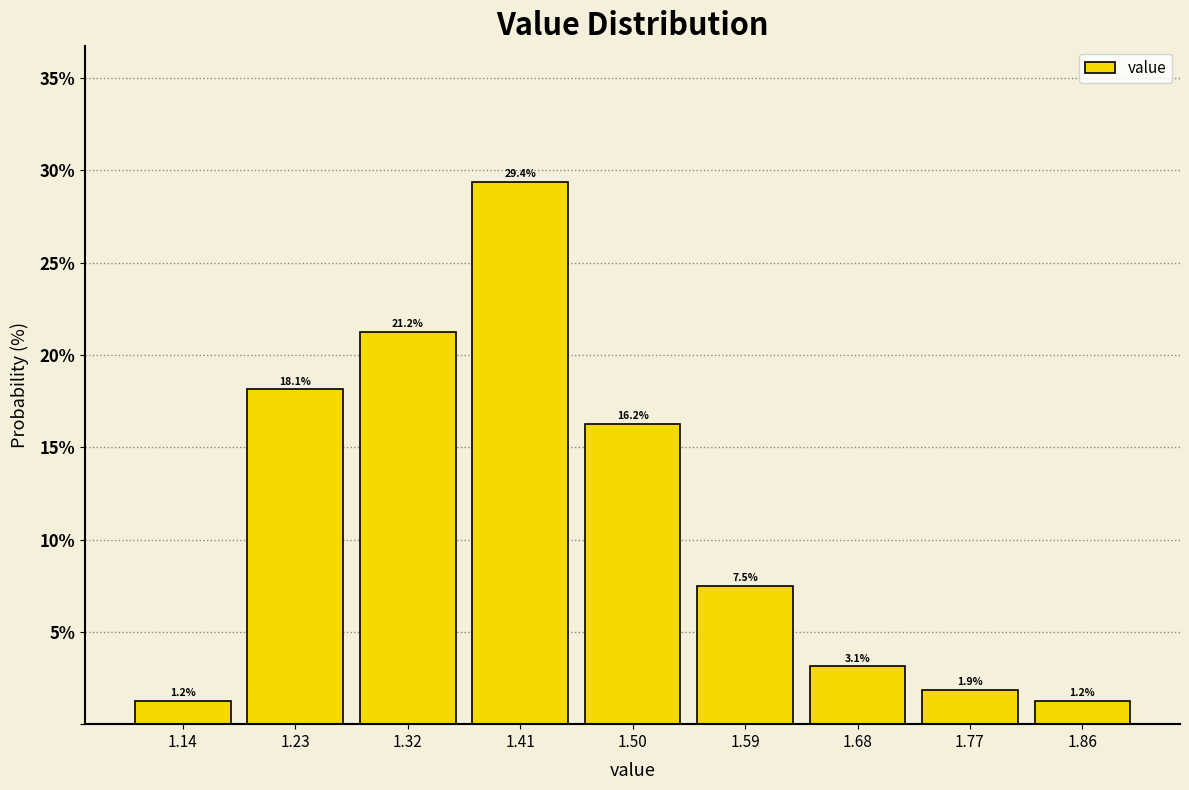

How tall is the bar that spans 1.72 to 1.81 on the x-axis? The bar edges are not printed on the chart, so give them approximately, as read against the axis.

1.9